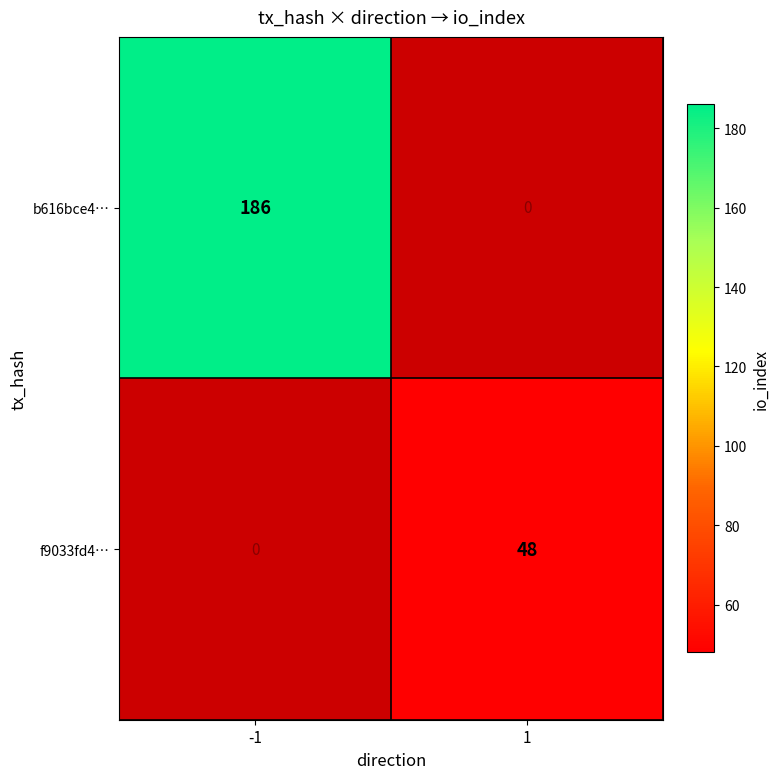

The b616bce4… series shows 288 at -1. True or false?

False